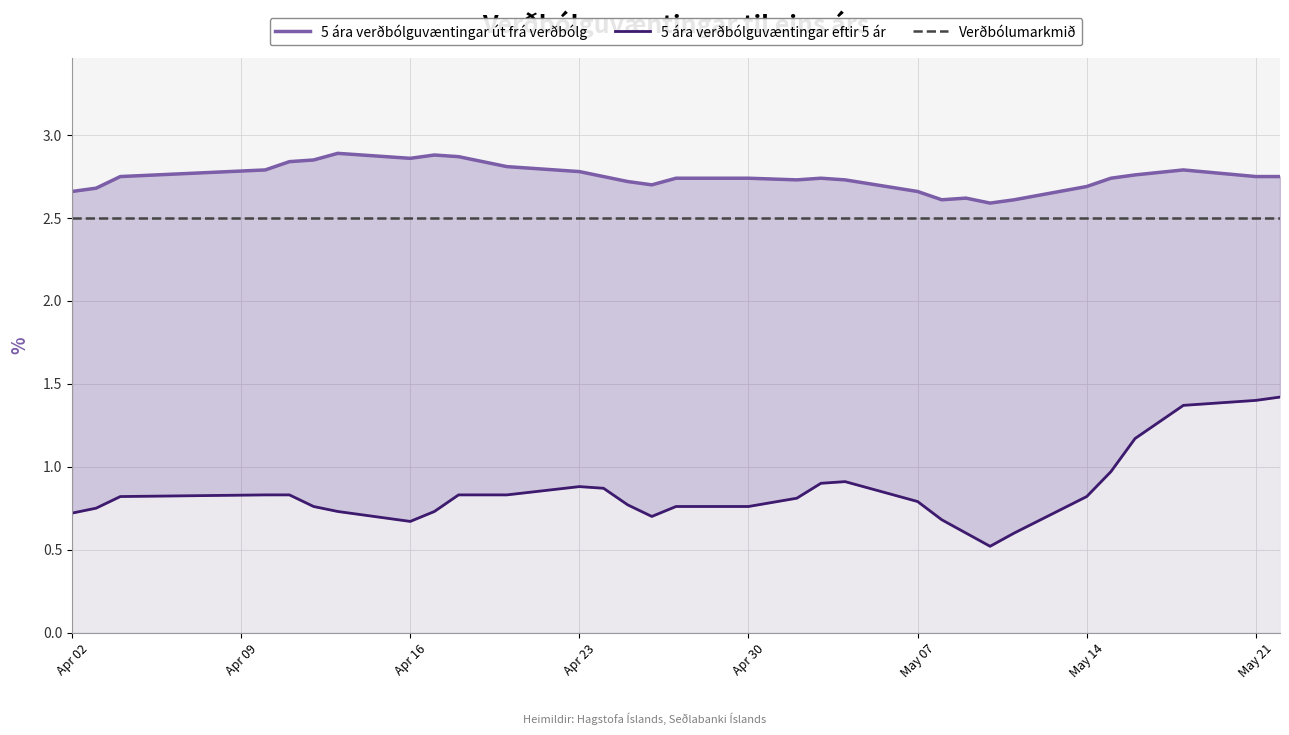

At how many categories does at least one series exceed 1?

31